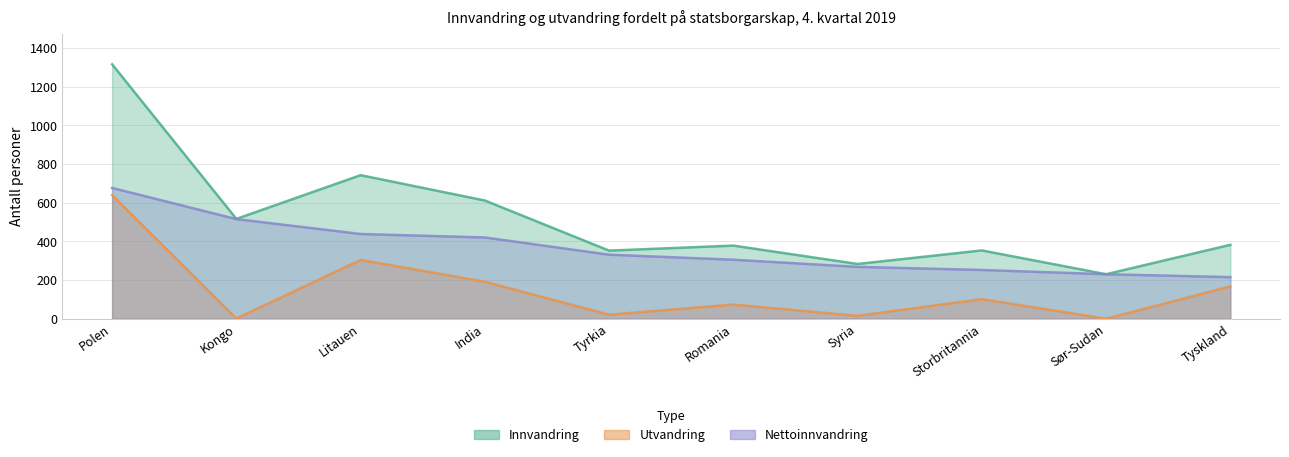

True or false: Utvandring has more than 2 points higher than both neighbors.

True